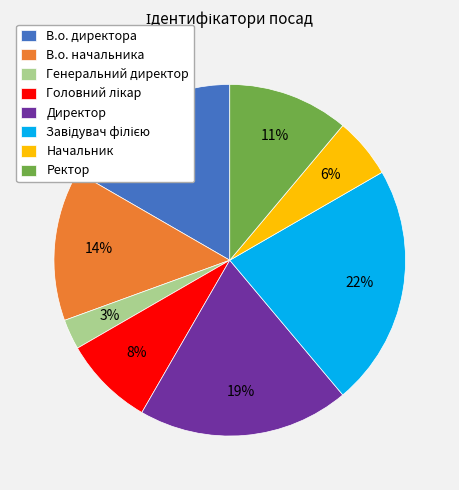

True or false: Генеральний директор accounts for 3% of the total.

True